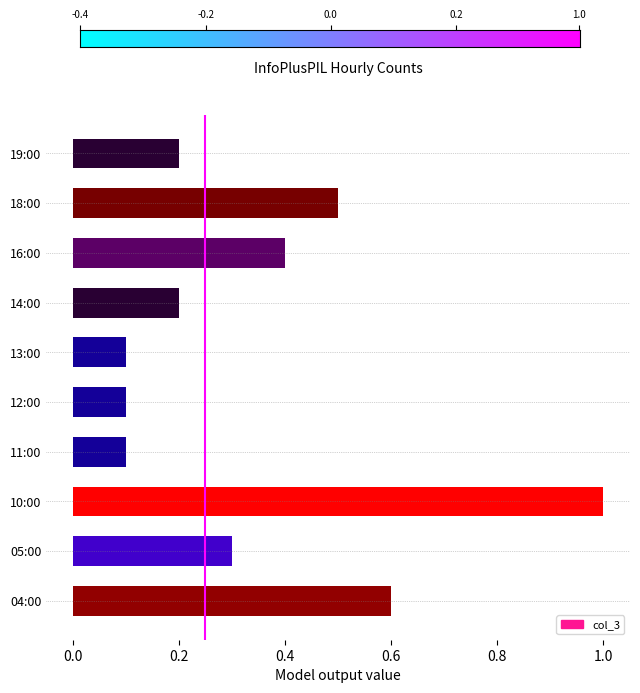

What is the maximum value shown in the chart?

1.0